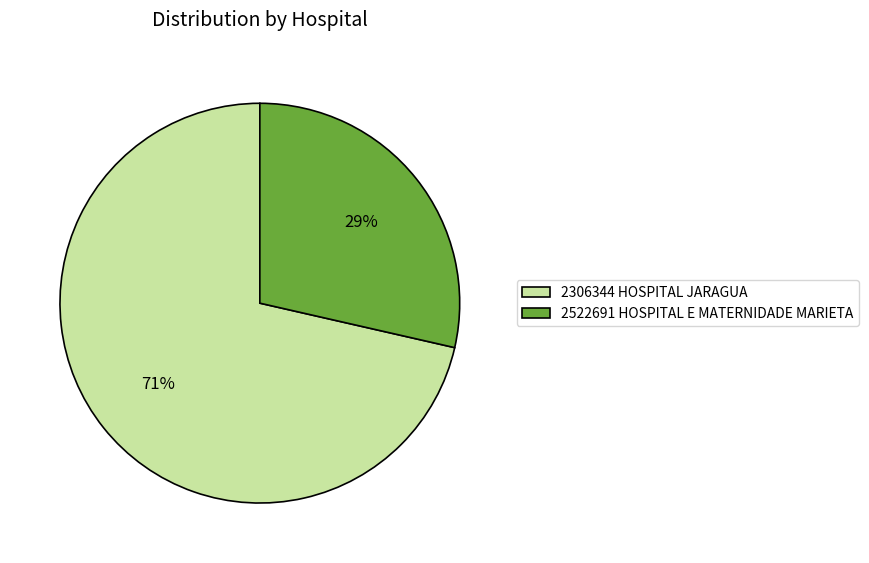

Is it true that 2306344 HOSPITAL JARAGUA is 71% of the pie?

True